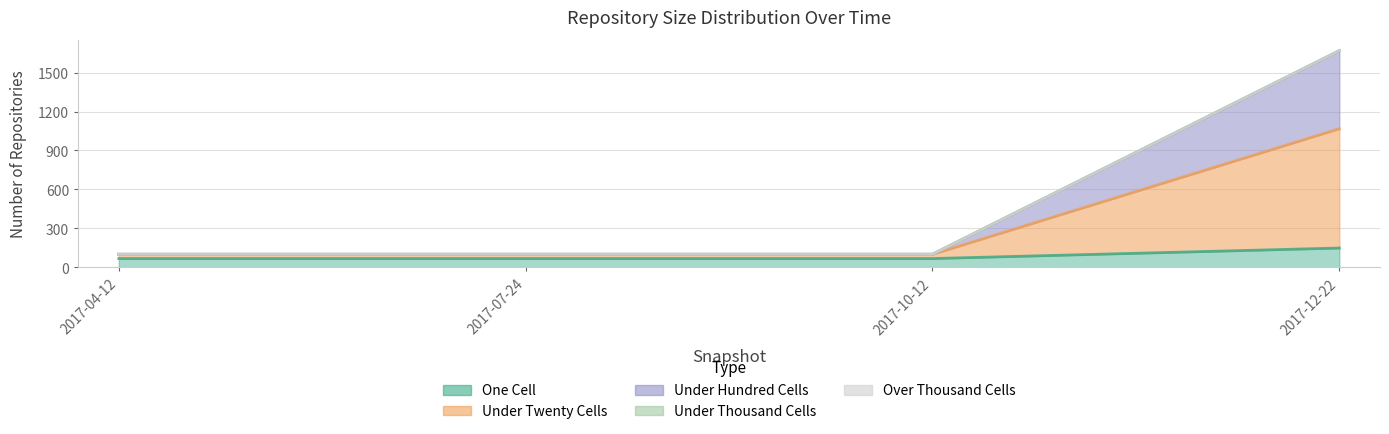

Is the value of under_thousand_cells at 2017-12-22 greater than the value of under_hundred_cells at 2017-10-12?

Yes